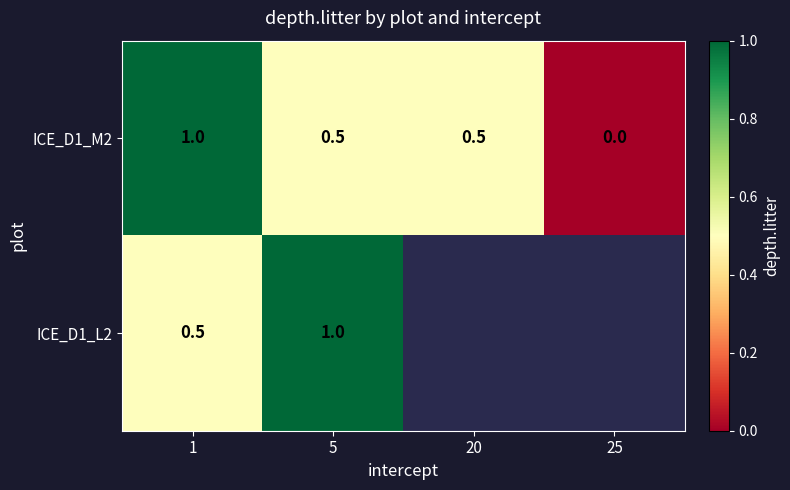

Where is ICE_D1_M2 nearest to the value 0?

25